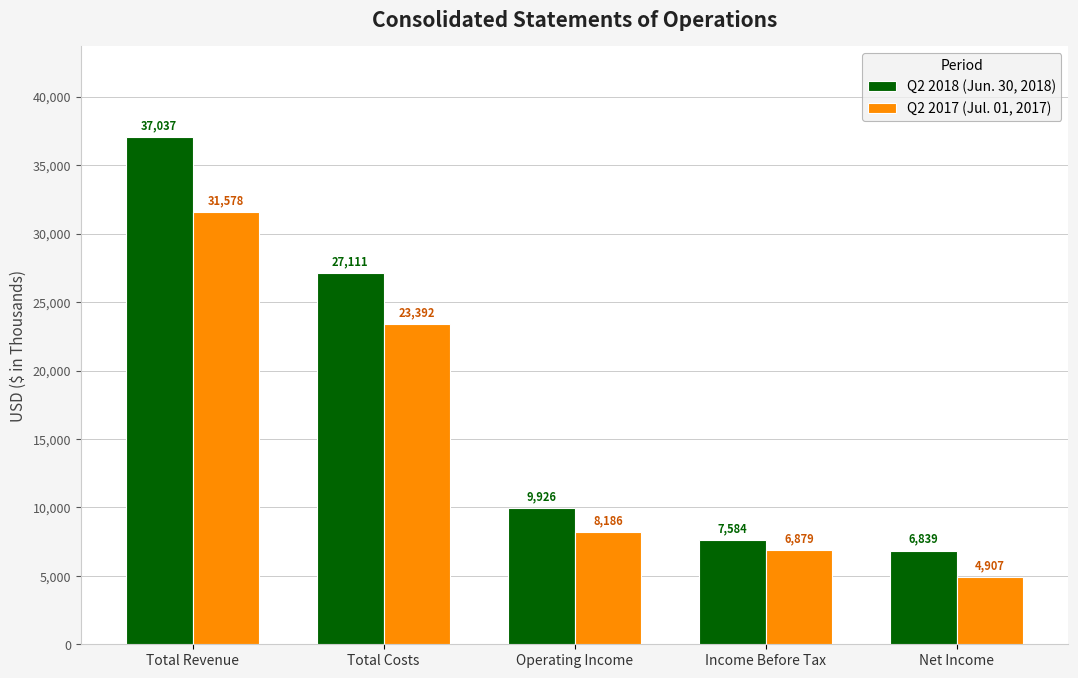

Which category has the lowest value in the Q2 2017 (Jul. 01, 2017) series?

Net Income